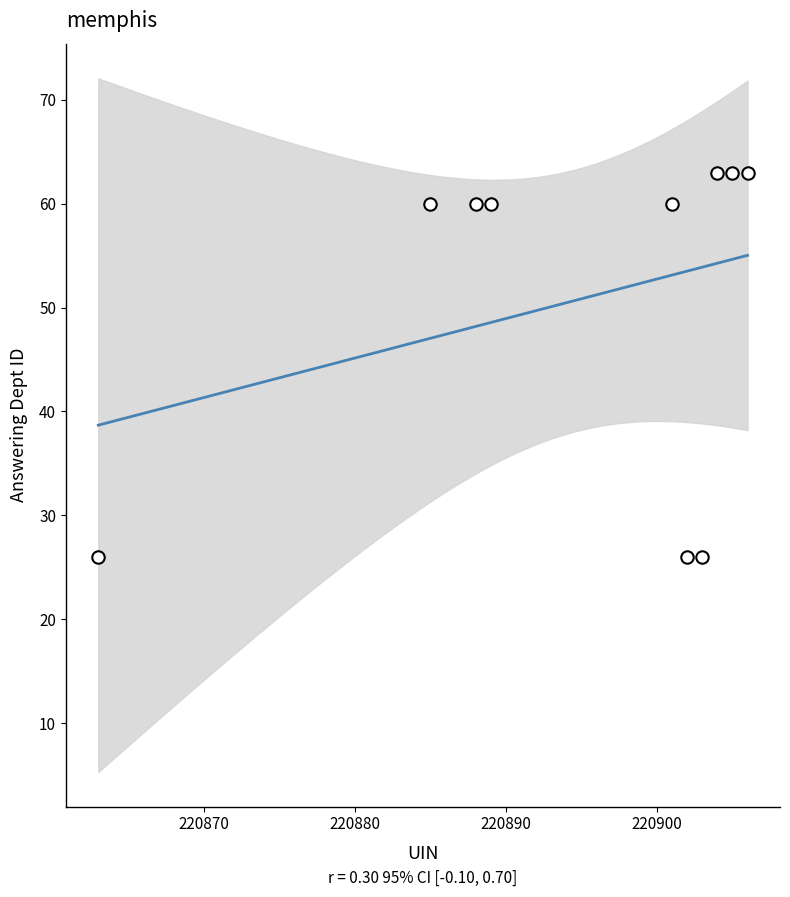

What is the average X value?

220895